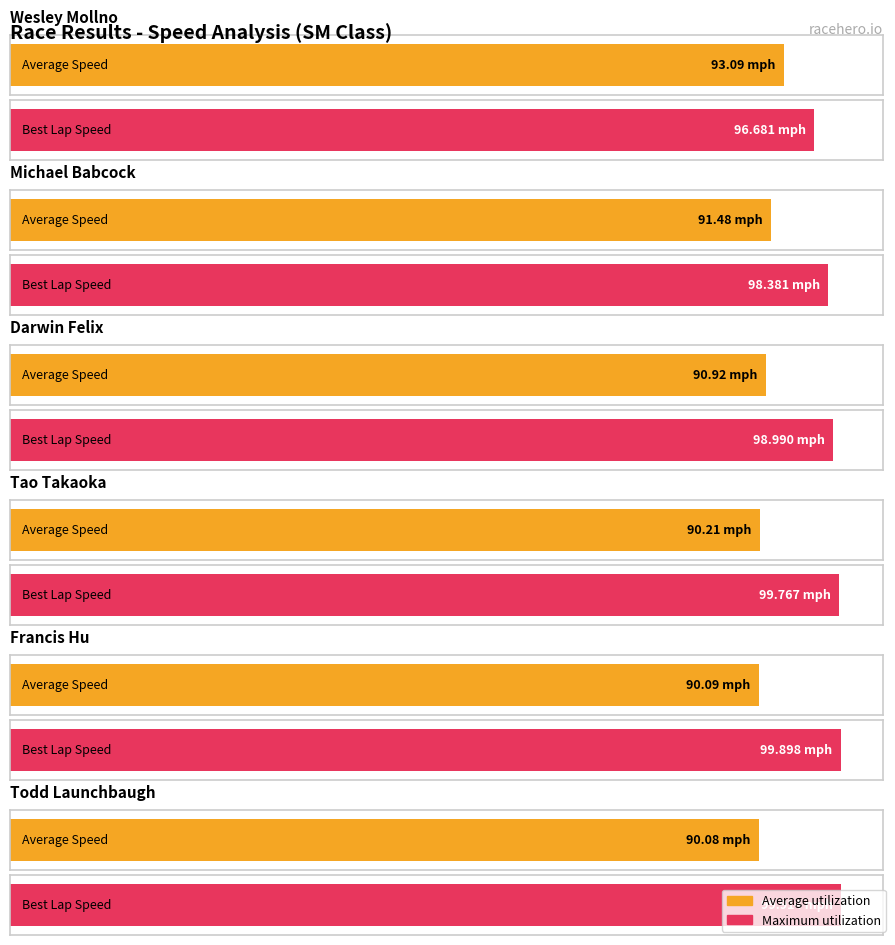

Reading left to right, list all the values displayed in this chart.

Average utilization: 93.1	91.5	90.9	90.2	90.1	90.1
Maximum utilization: 96.7	98.4	99.0	99.8	99.9	99.9